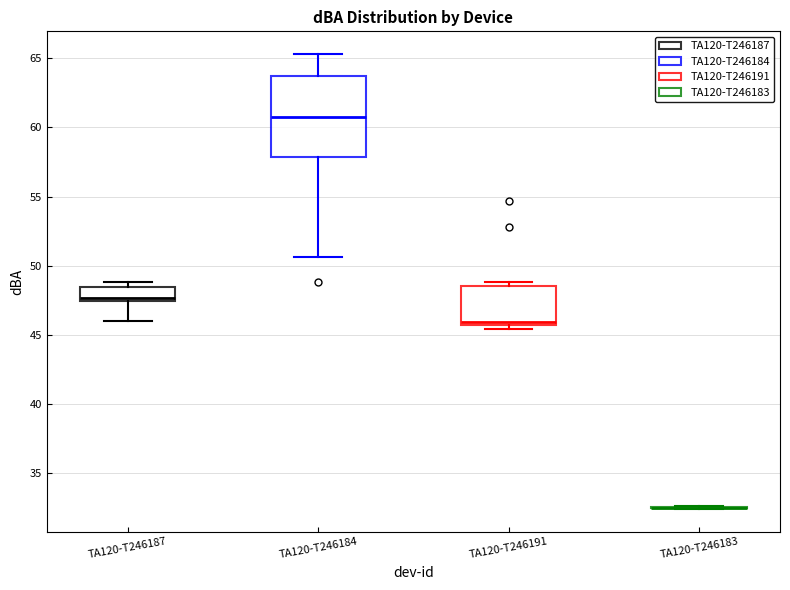

Reading left to right, read every box against the y-axis: the position of its median line, the range the box covers, and the ends of its whiskers. The values are not printed on the chart, so give them approximately, as read against the axis.

TA120-T246187: median 47.5 (just above the box's lower edge), box 47.5 to 48.5, whiskers 46.0 to 49.0
TA120-T246184: median 61.0, box 58.0 to 64.0, whiskers 50.5 to 65.5
TA120-T246191: median 46.0, box 45.5 to 48.5, whiskers 45.5 (just below the box's lower edge) to 49.0
TA120-T246183: box collapsed to a line at 32.5, whiskers 32.5 to 32.5